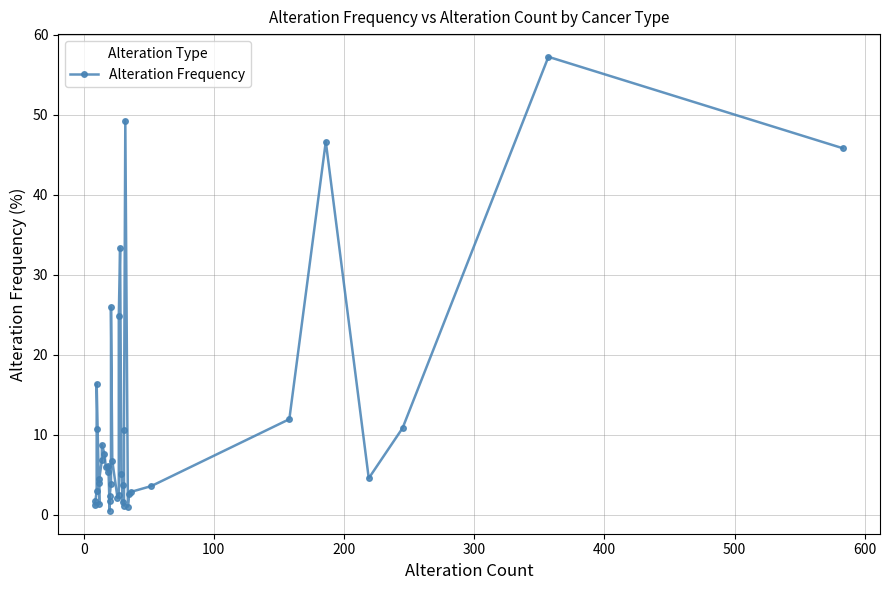

How many points are lower than both their immediate neighbors (excluding endpoints)?

8